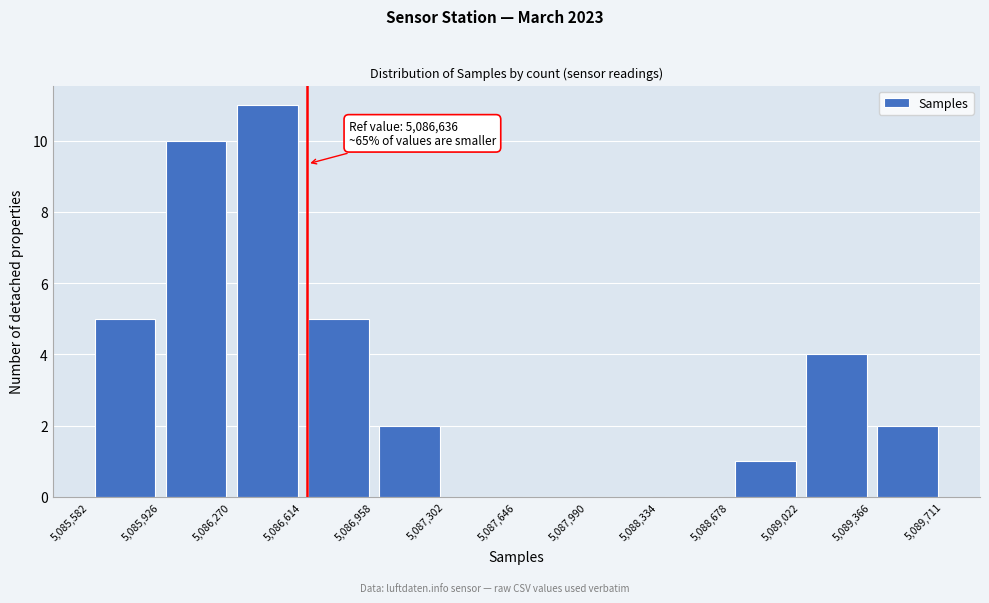

Over which range of the x-axis is the bar tallest?

5,086,270 to 5,086,614